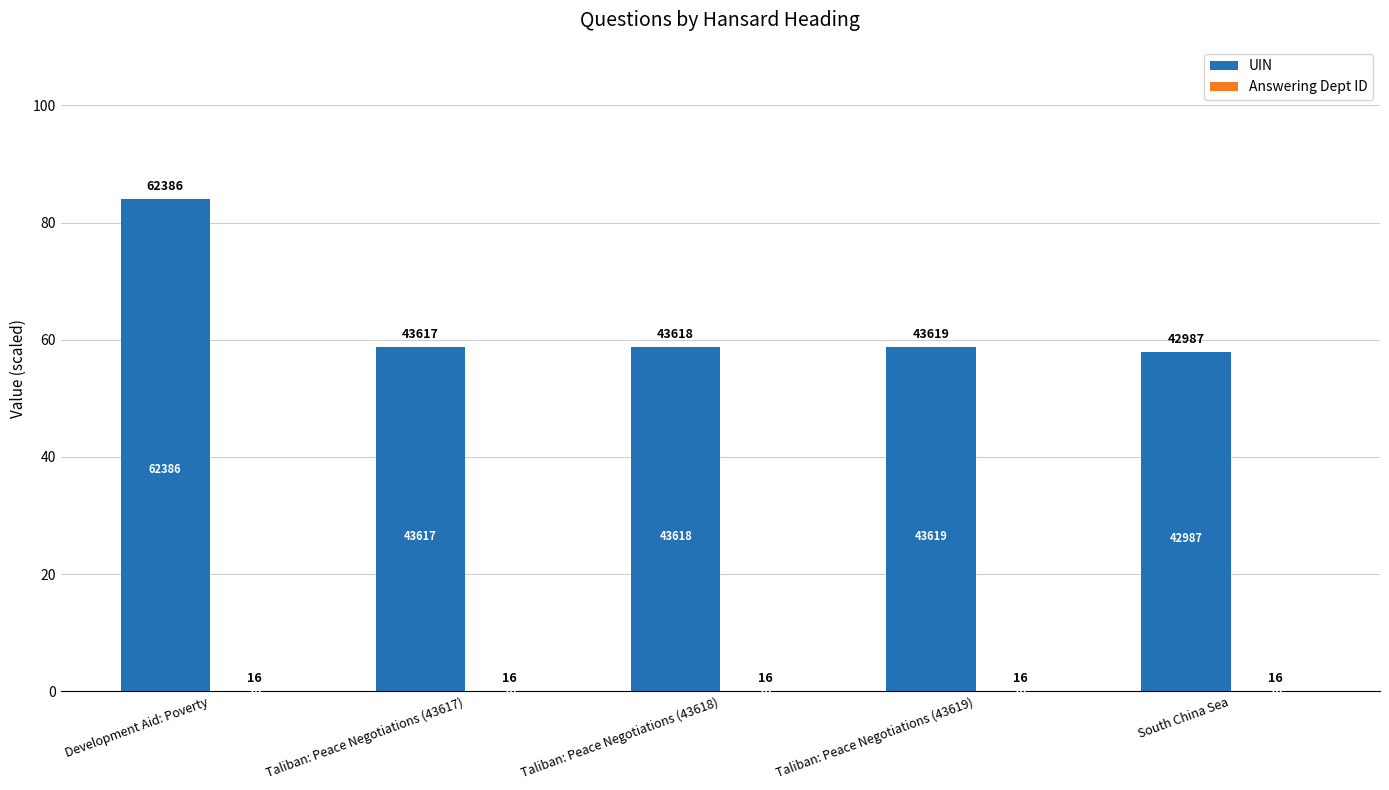

What is the label of the 1st bar from the right?

South China Sea